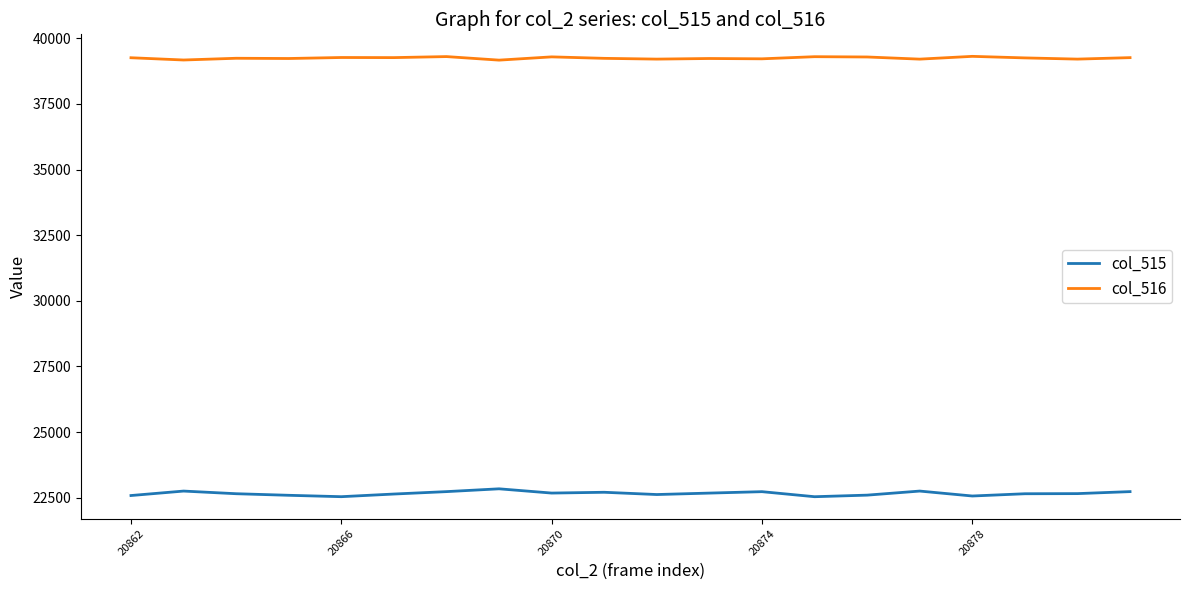

How many distinct data groups are displayed?

2